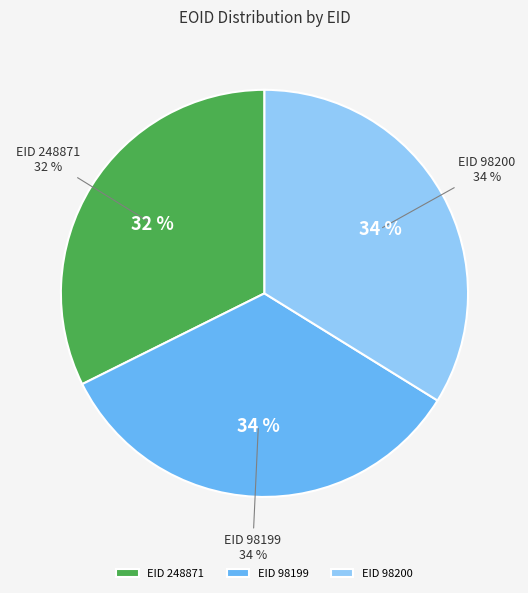

What percentage is the 98199 slice, to the nearest percent?

34%